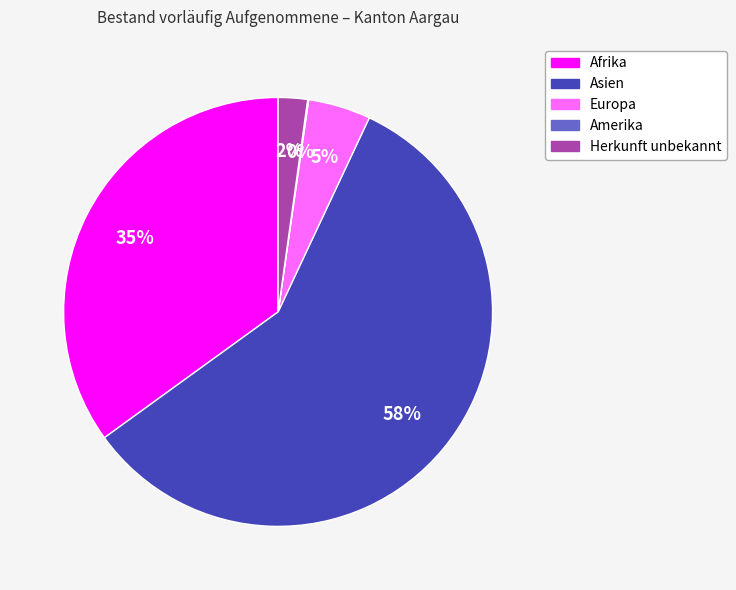

To the nearest percent, what portion does Asien represent?

58%